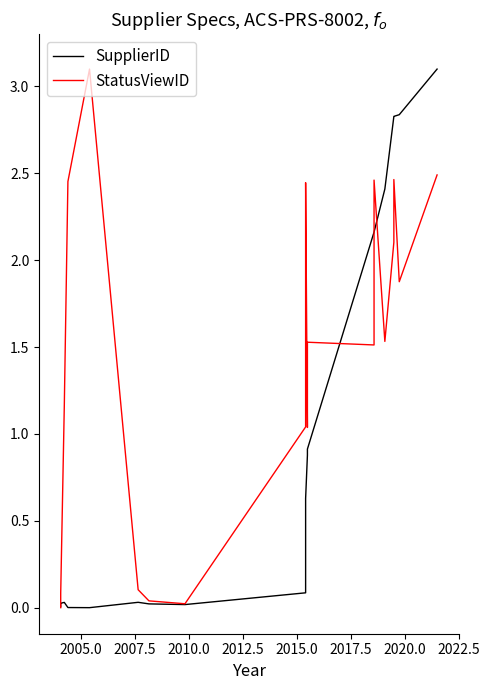

Which series has the widest spread of values?

SupplierID